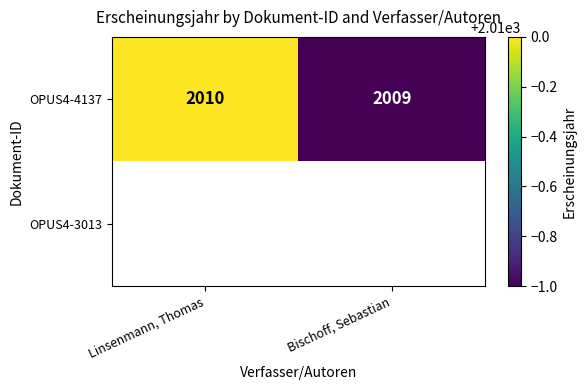

What is the sum of the OPUS4-4137 values at Linsenmann, Thomas and Bischoff, Sebastian?

4019